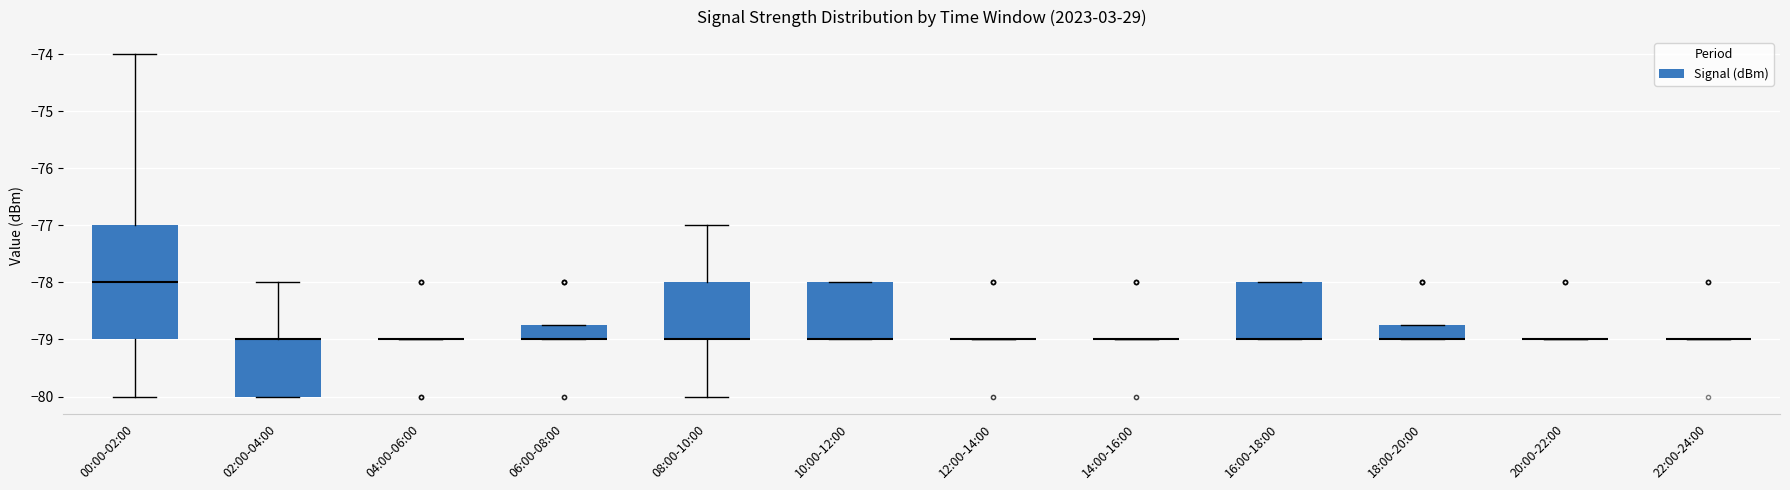

Reading left to right, read every box against the y-axis: the position of its median line, the range the box covers, and the ends of its whiskers. The values are not printed on the chart, so give them approximately, as read against the axis.

00:00-02:00: median -78.0, box -79.0 to -77.0, whiskers -80.0 to -74.0
02:00-04:00: median -79.0 (drawn on the box's upper edge), box -80.0 to -79.0, whiskers -80.0 to -78.0
04:00-06:00: box collapsed to a line at -79.0, whiskers -79.0 to -79.0
06:00-08:00: median -79.0 (drawn on the box's lower edge), box -79.0 to -78.7, whiskers -79.0 to -78.7
08:00-10:00: median -79.0 (drawn on the box's lower edge), box -79.0 to -78.0, whiskers -80.0 to -77.0
10:00-12:00: median -79.0 (drawn on the box's lower edge), box -79.0 to -78.0, whiskers -79.0 to -78.0
12:00-14:00: box collapsed to a line at -79.0, whiskers -79.0 to -79.0
14:00-16:00: box collapsed to a line at -79.0, whiskers -79.0 to -79.0
16:00-18:00: median -79.0 (drawn on the box's lower edge), box -79.0 to -78.0, whiskers -79.0 to -78.0
18:00-20:00: median -79.0 (drawn on the box's lower edge), box -79.0 to -78.7, whiskers -79.0 to -78.7
20:00-22:00: box collapsed to a line at -79.0, whiskers -79.0 to -79.0
22:00-24:00: box collapsed to a line at -79.0, whiskers -79.0 to -79.0